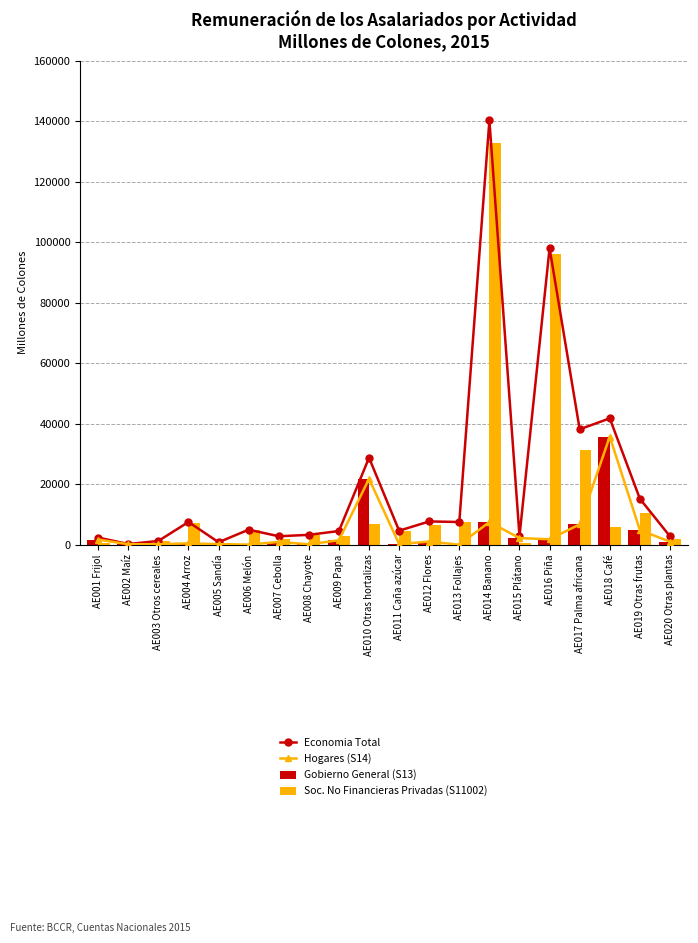

What are all the series names shown in the legend?

Economia Total, Hogares (S14), Gobierno General (S13), Soc. No Financieras Privadas (S11002)